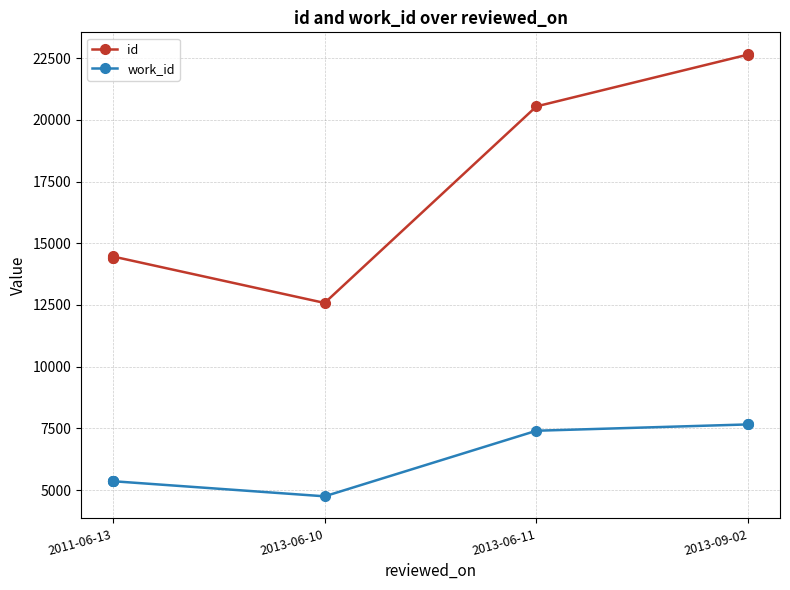

The work_id series shows 7409 at 2013-06-11. True or false?

True